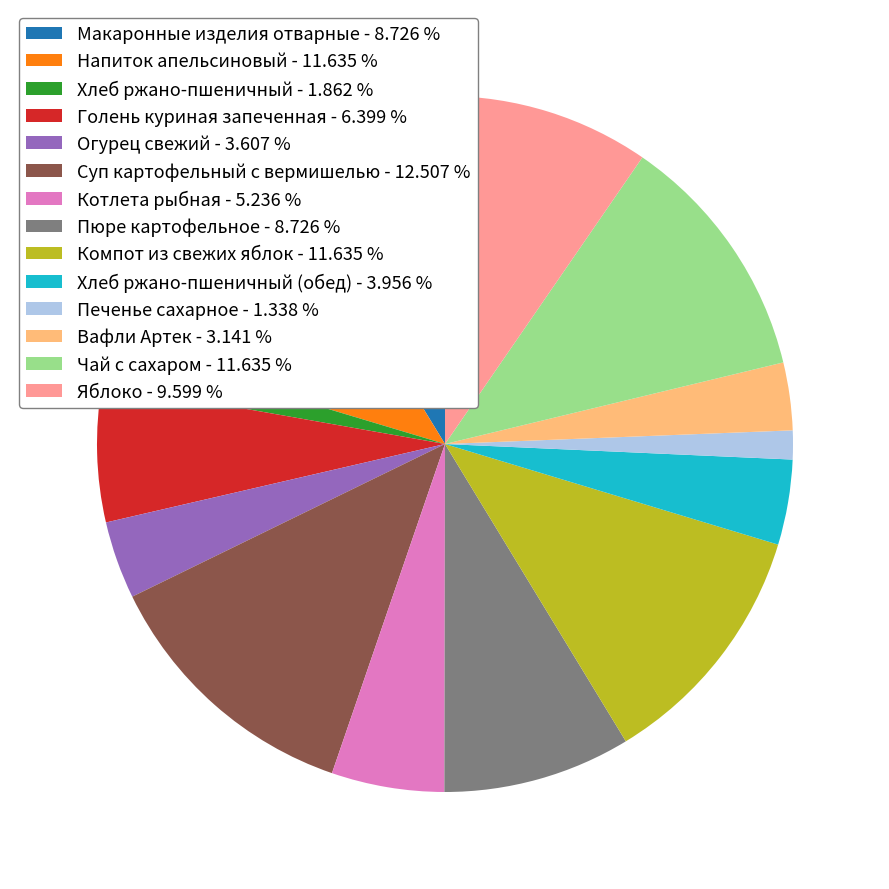

How many slices are in this pie chart?

14